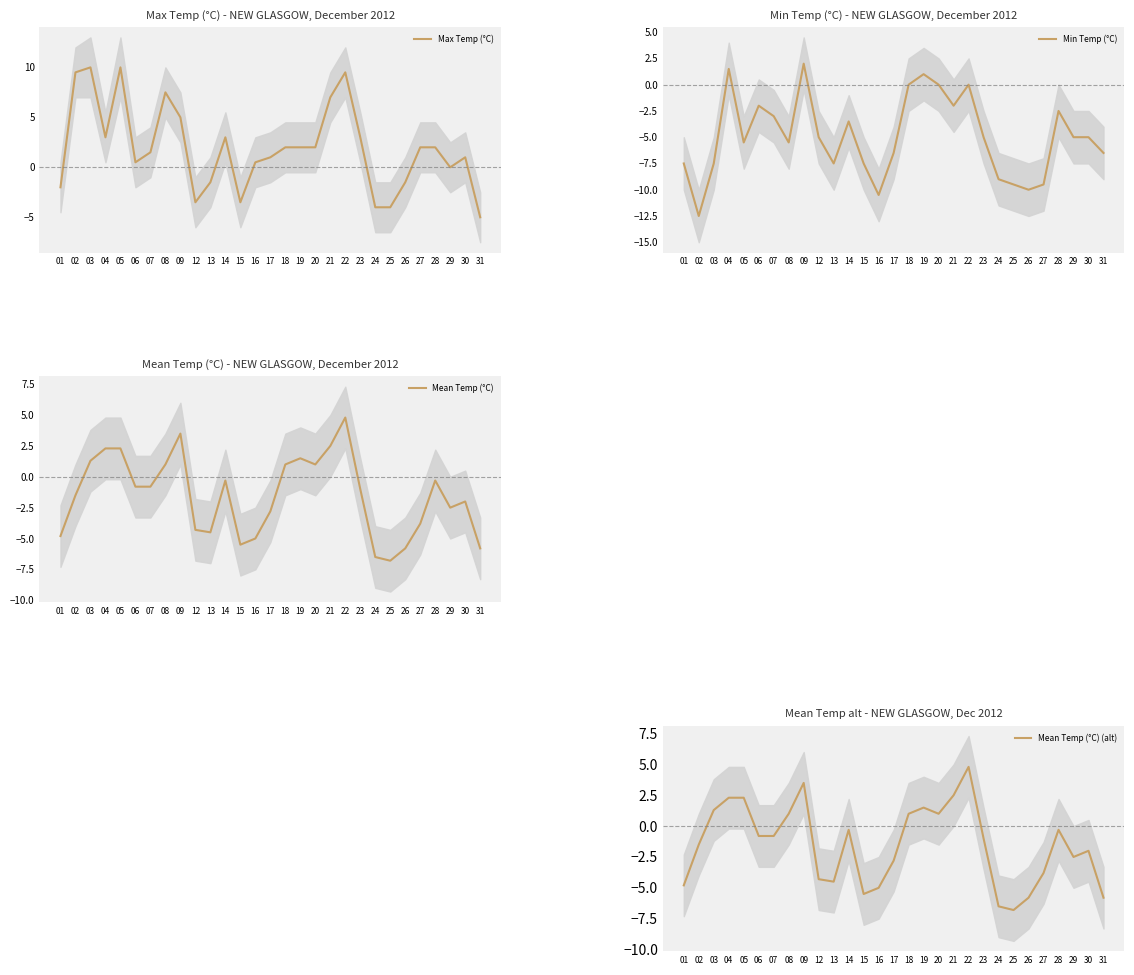

What value does the Max Temp (°C) series have at 25?

-4.0